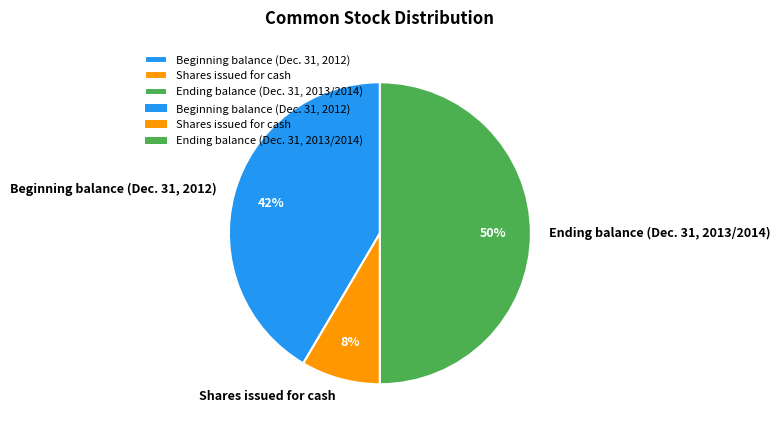

Which slice is the largest?

Ending balance (Dec. 31, 2013/2014)